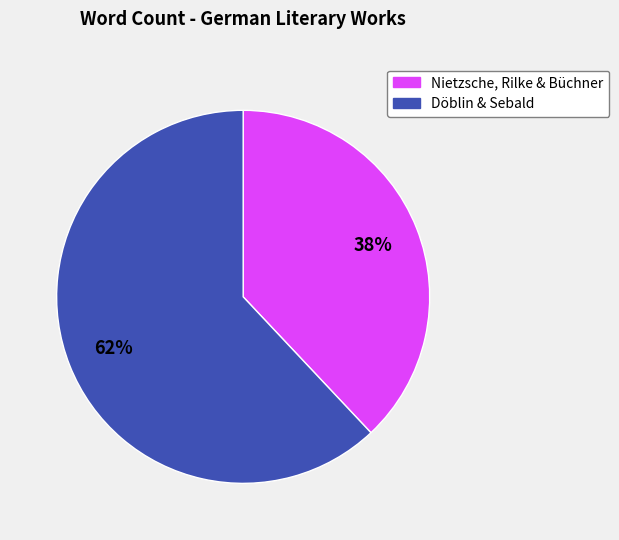

To the nearest percent, what is the average slice percentage?

50%